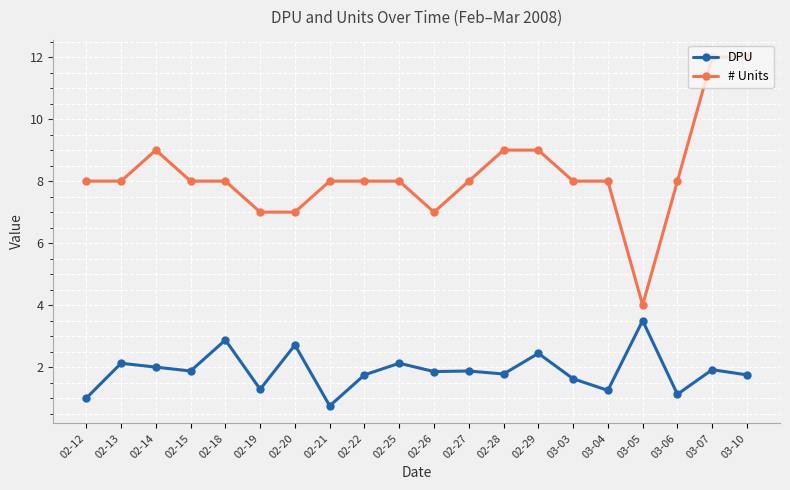

True or false: DPU and # Units intersect in this chart.

False